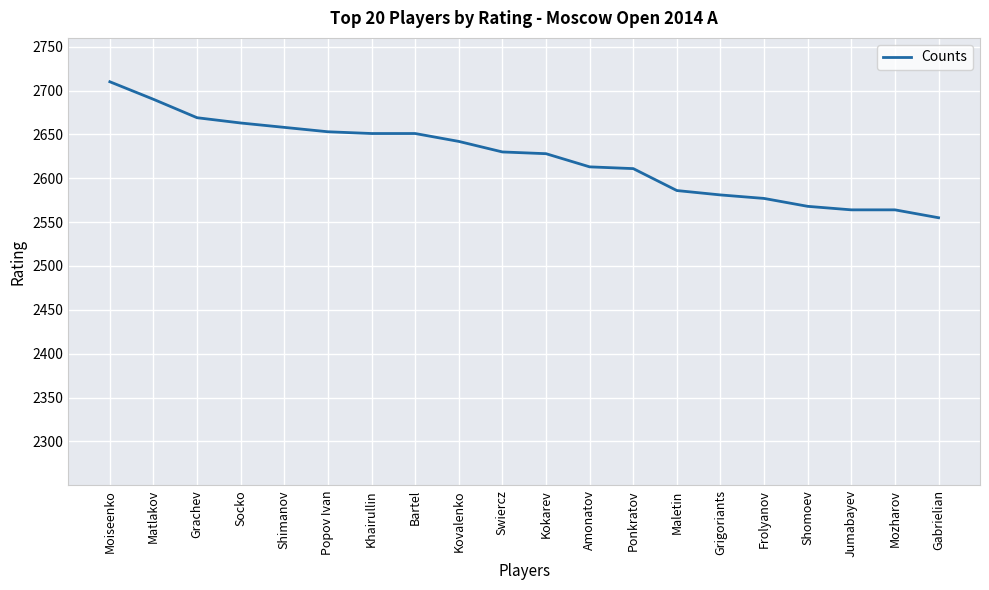

Where does the data first go above 2630?

Moiseenko